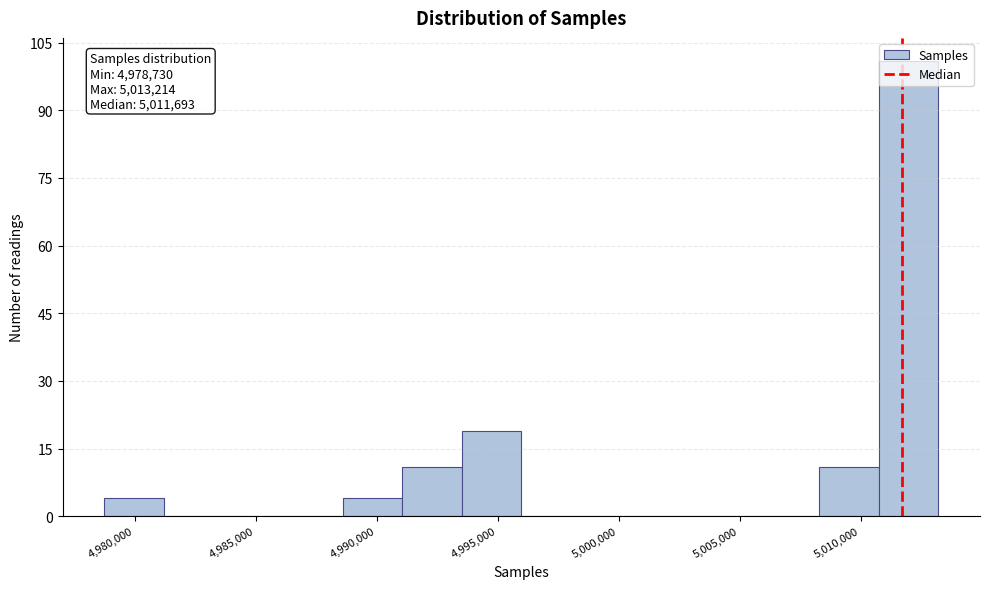

Which range on the x-axis has the tallest bar?

5011000 to 5013000